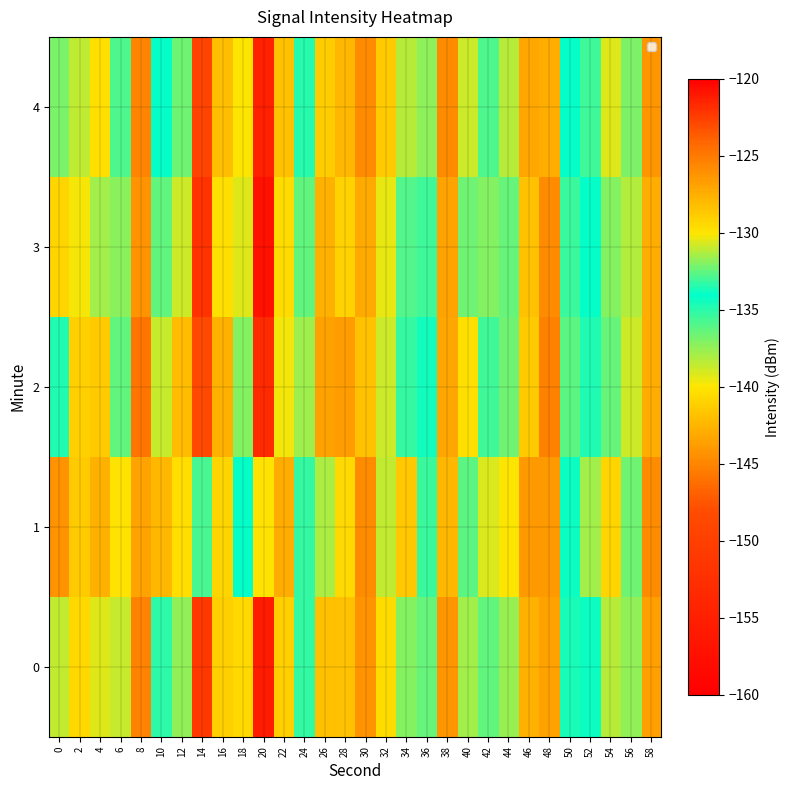

At 52, list the series in order from largest to smallest.

row_1, row_4, row_0, row_3, row_2